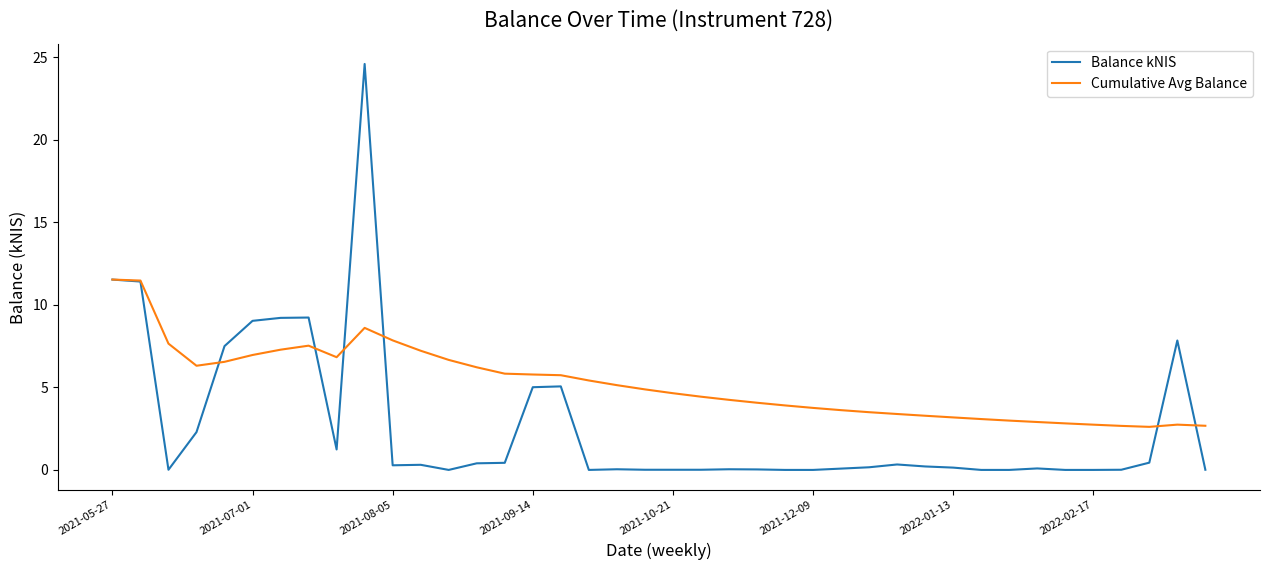

Is this an area chart (filled region under the line)?

No